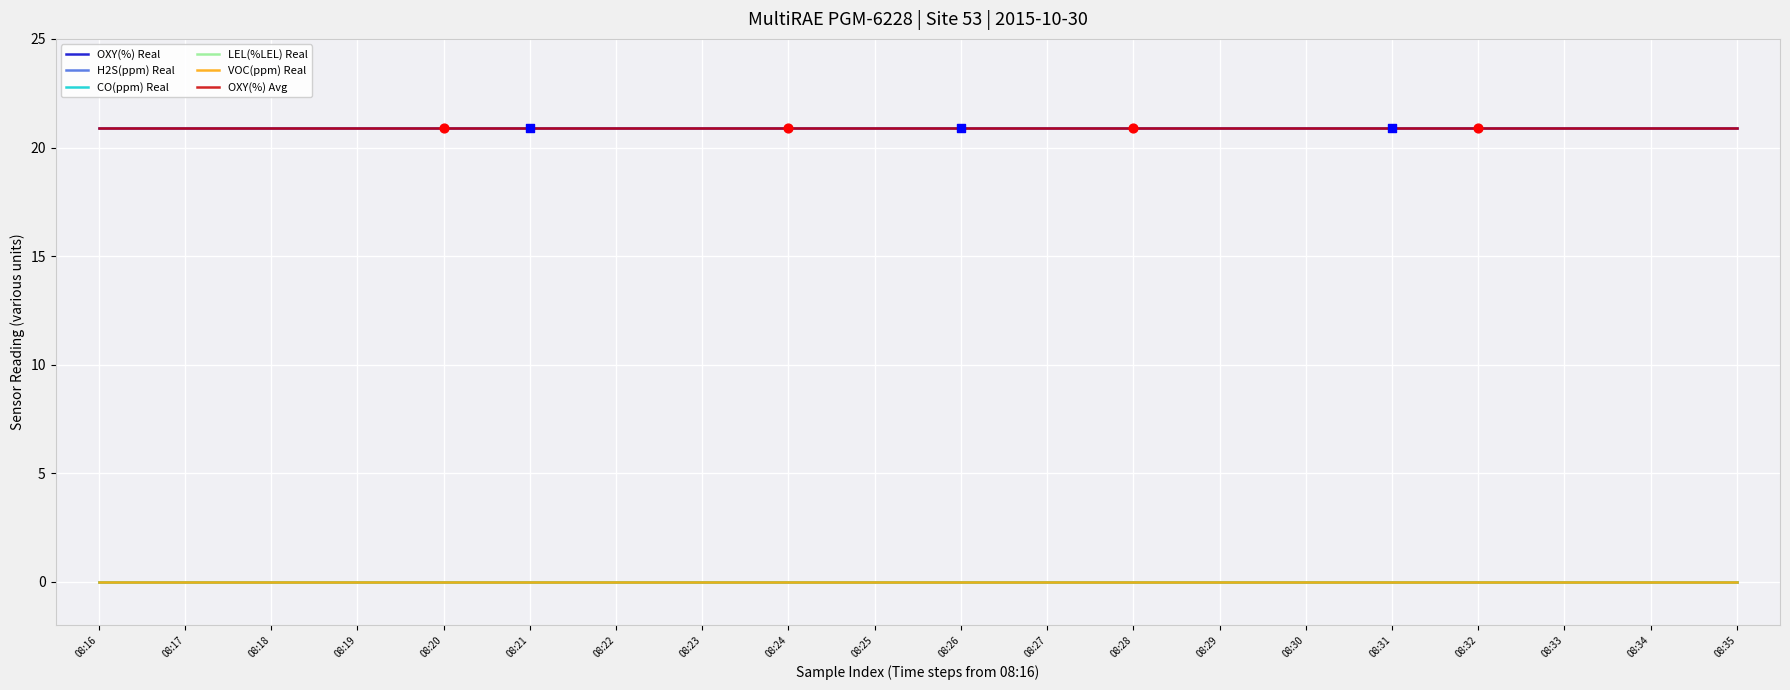

Which series has the largest total across all categories?

OXY(%) Real